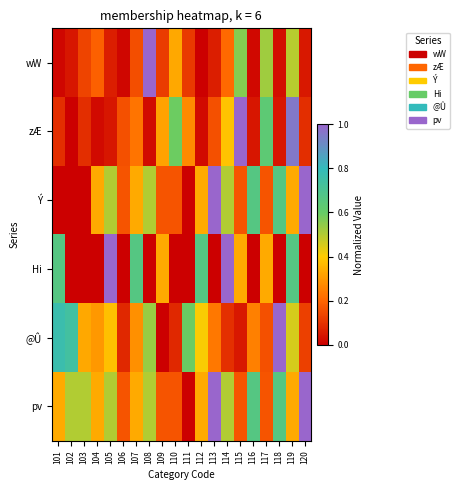

What is the maximum value shown in the chart?

1.0